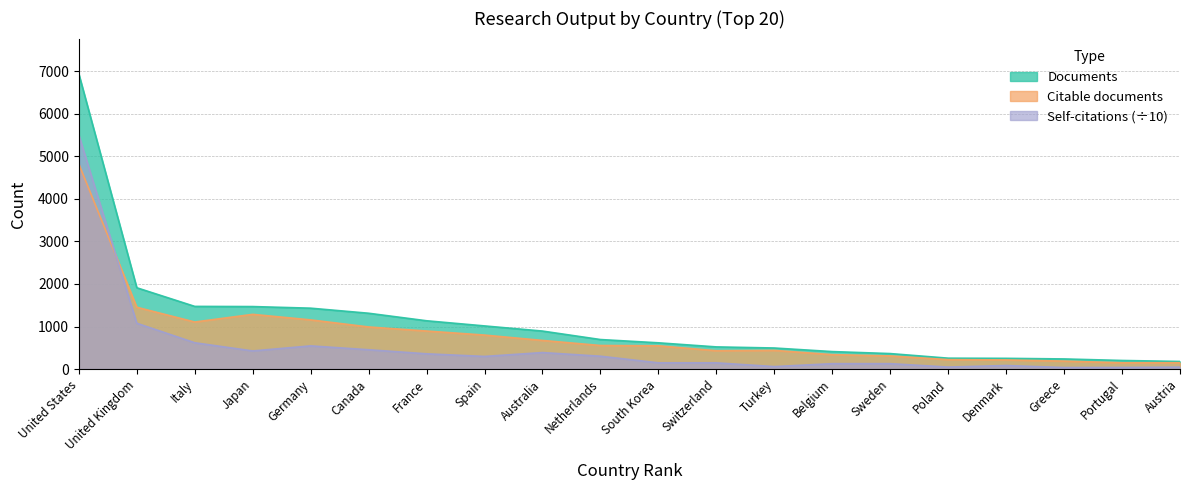

How many lines are shown in the chart?

3